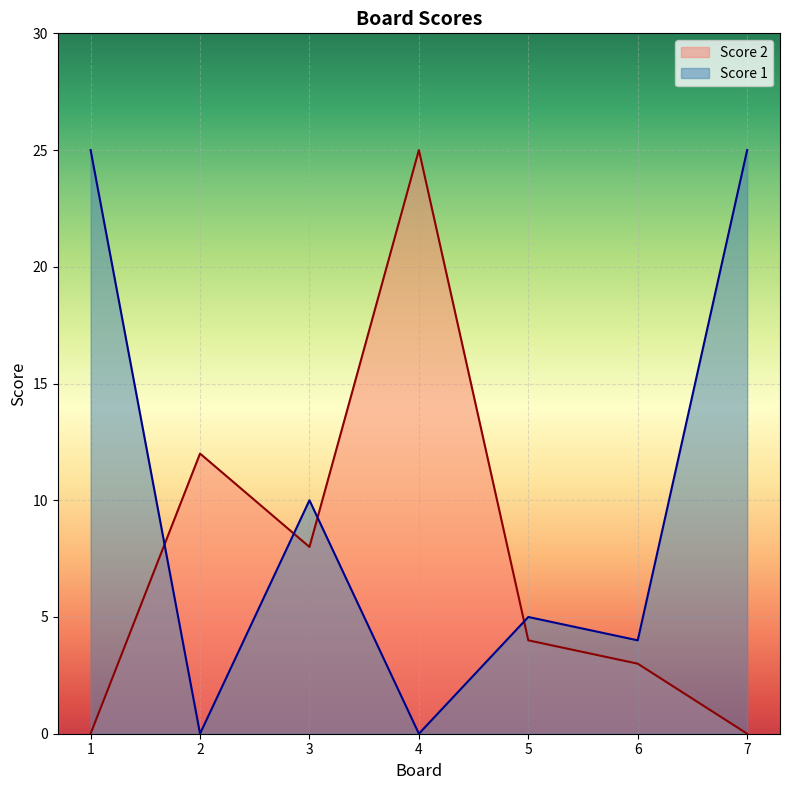

At which category is the sum across all series the highest?

1